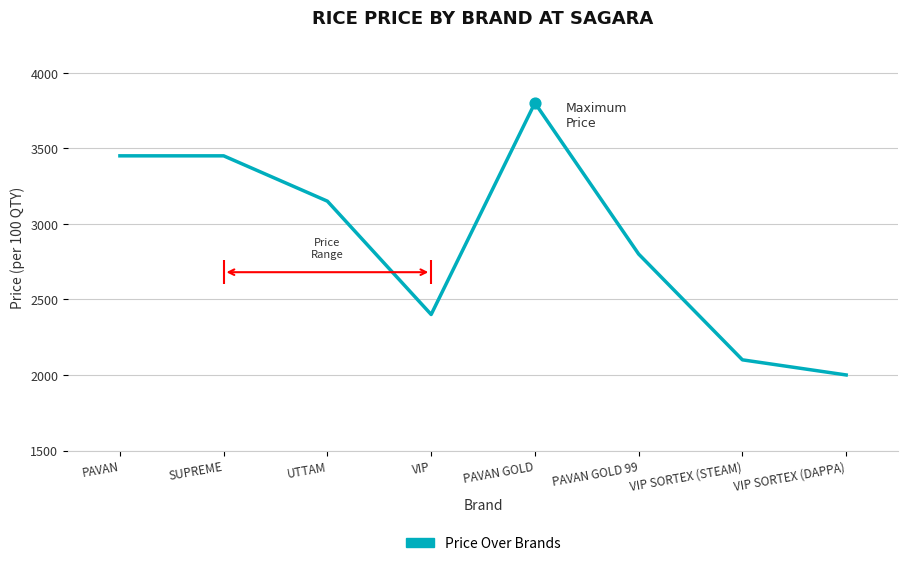

What is the change in value from PAVAN GOLD to PAVAN GOLD 99?

-1000